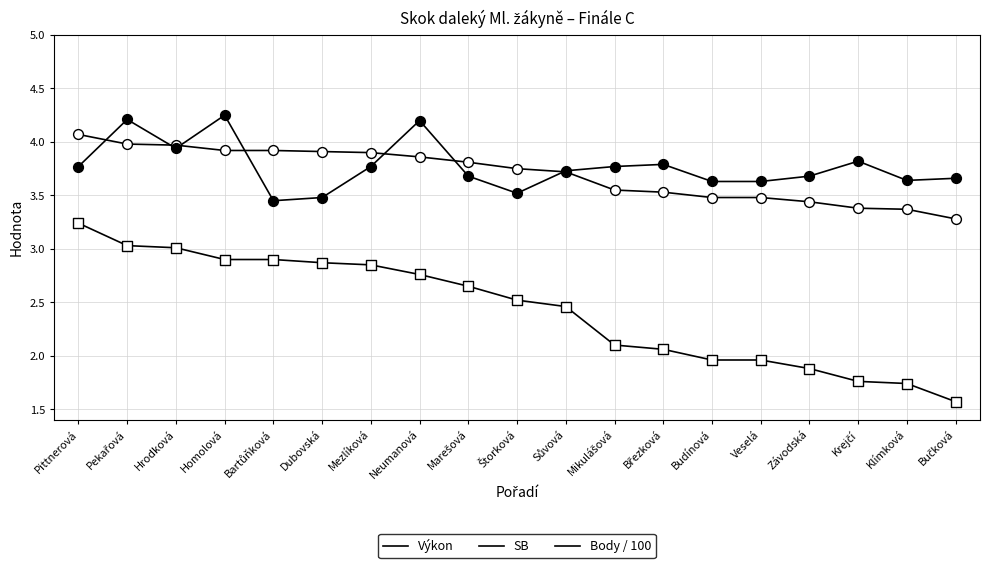

At which category is the sum across all series the highest?

Pekařová